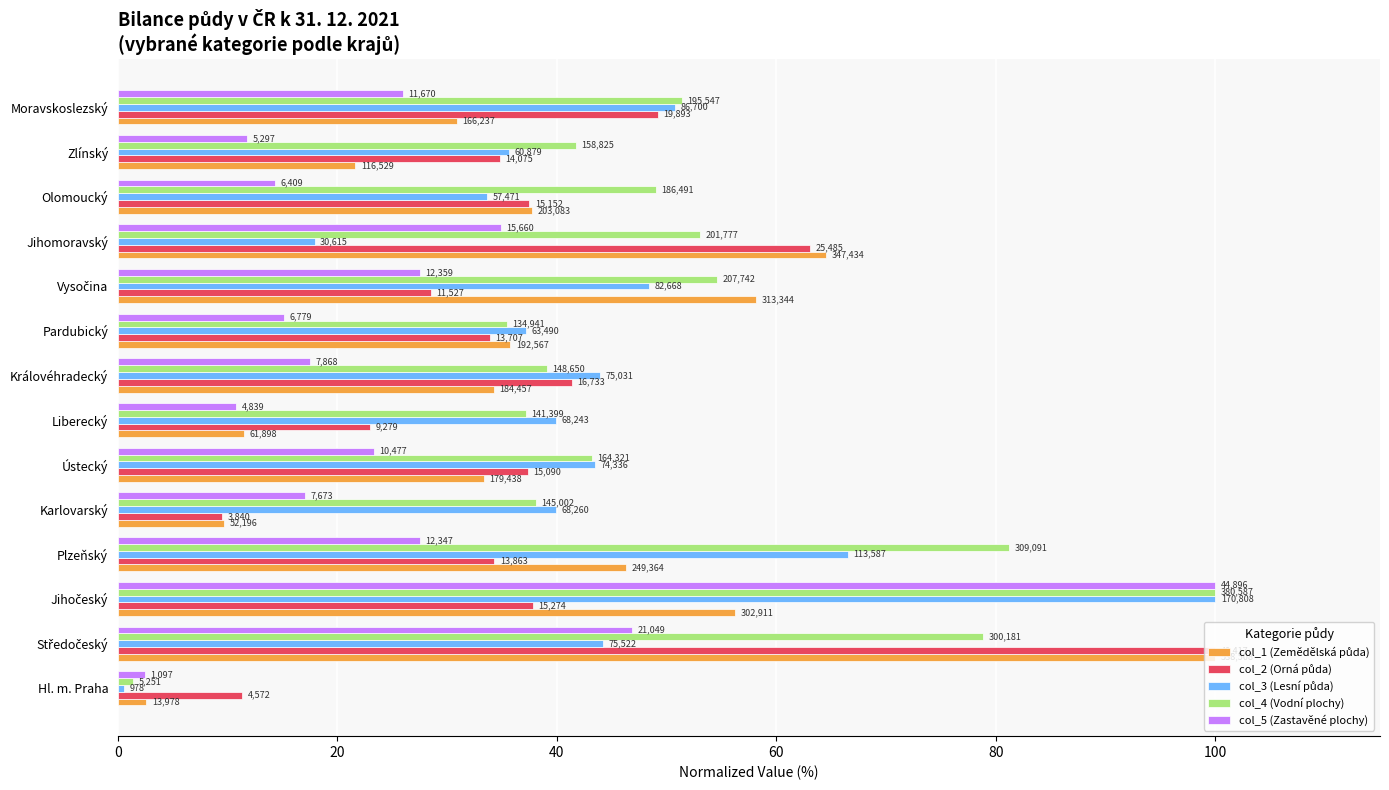

Does the chart contain stacked bars?

No